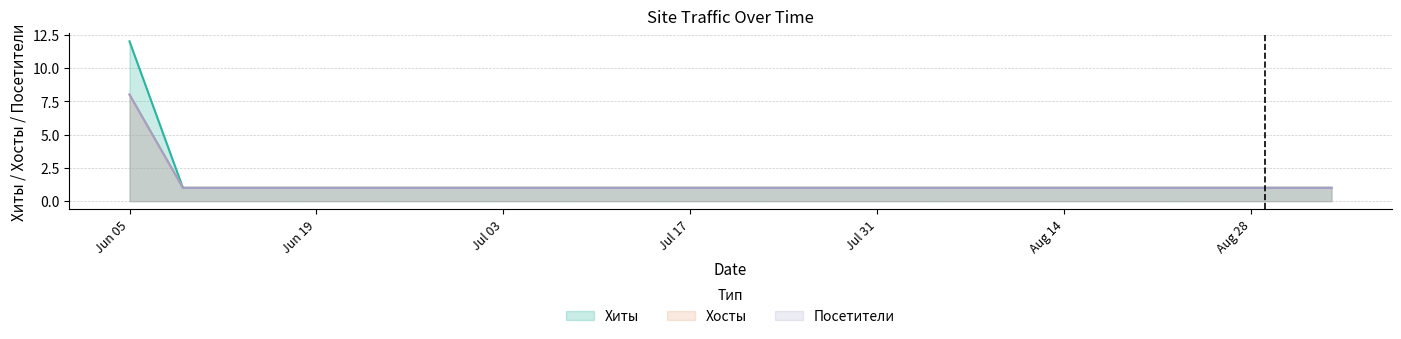

What is the value of the Хиты point at the 5th from the left?

1